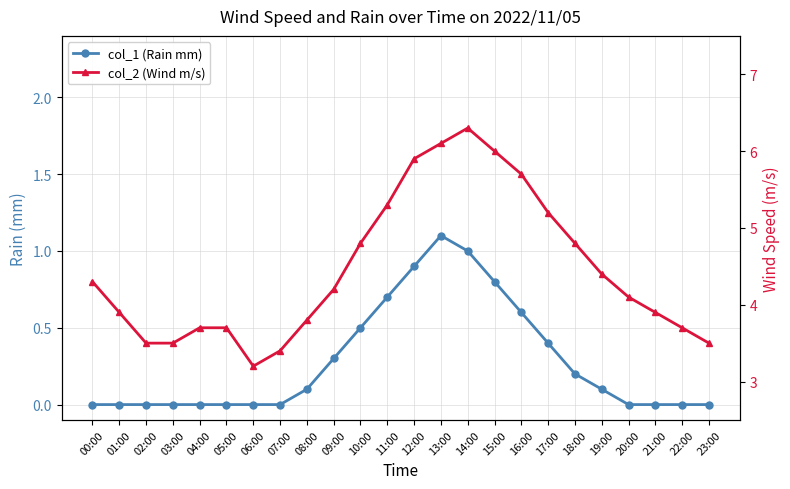

What position from the left is 18:00?

19